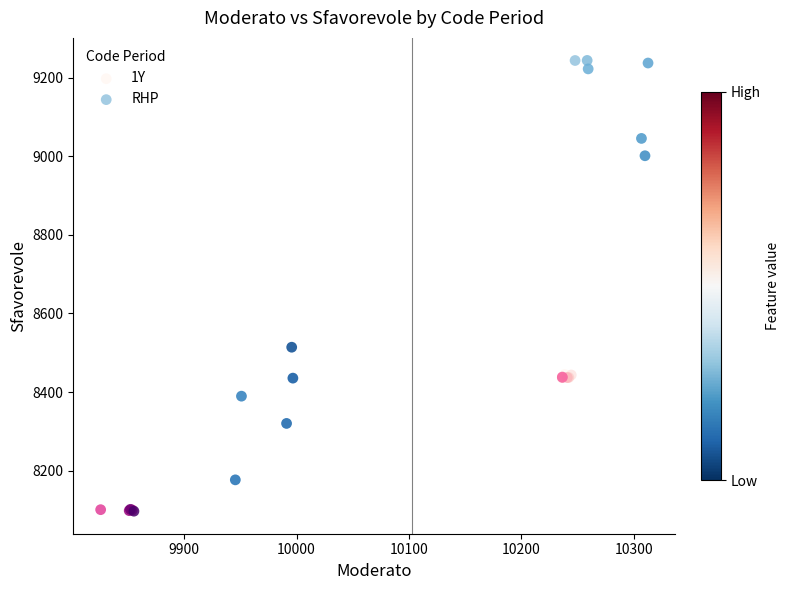

Which series has the widest spread of Y values?

RHP